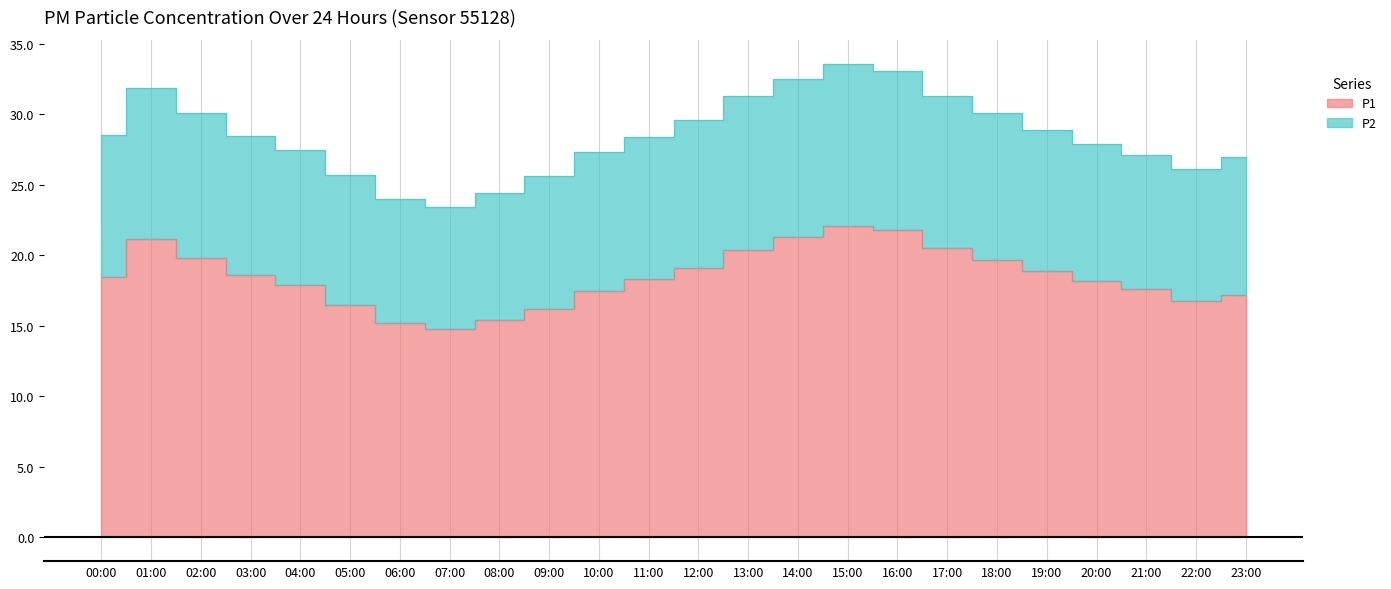

Reading right to left, transcribe all the data shown in this chart.

P1: 23:00=17.2	22:00=16.8	21:00=17.6	20:00=18.2	19:00=18.9	18:00=19.7	17:00=20.5	16:00=21.8	15:00=22.1	14:00=21.3	13:00=20.4	12:00=19.1	11:00=18.3	10:00=17.5	09:00=16.2	08:00=15.4	07:00=14.8	06:00=15.2	05:00=16.5	04:00=17.9	03:00=18.6	02:00=19.8	01:00=21.1	00:00=18.4
P2: 23:00=26.9	22:00=26.1	21:00=27.1	20:00=27.9	19:00=28.9	18:00=30.1	17:00=31.3	16:00=33.1	15:00=33.6	14:00=32.5	13:00=31.3	12:00=29.6	11:00=28.4	10:00=27.3	09:00=25.6	08:00=24.4	07:00=23.4	06:00=24.0	05:00=25.7	04:00=27.5	03:00=28.5	02:00=30.1	01:00=31.9	00:00=28.6